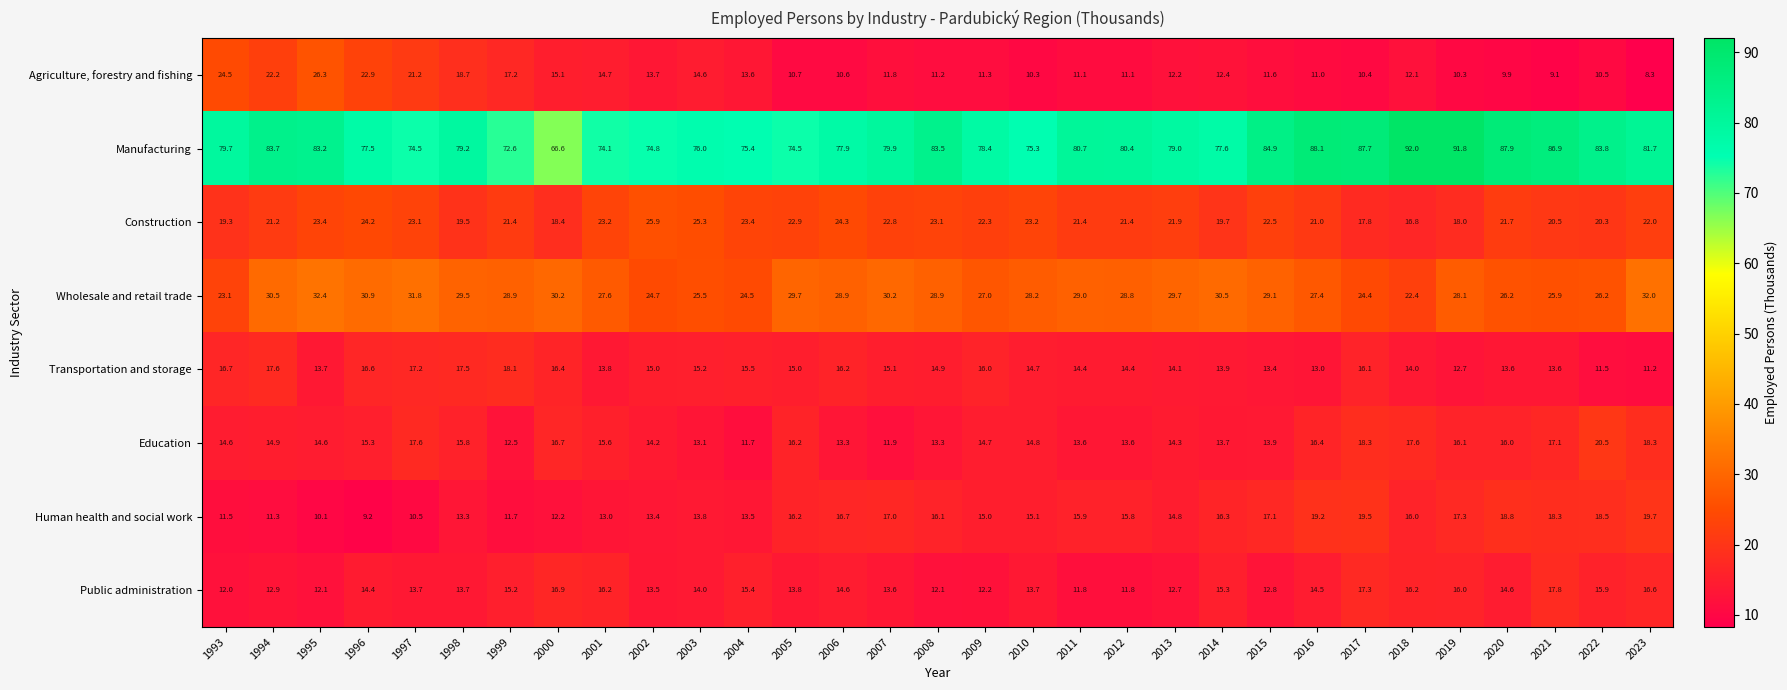

What is the minimum value shown in the chart?

8.3